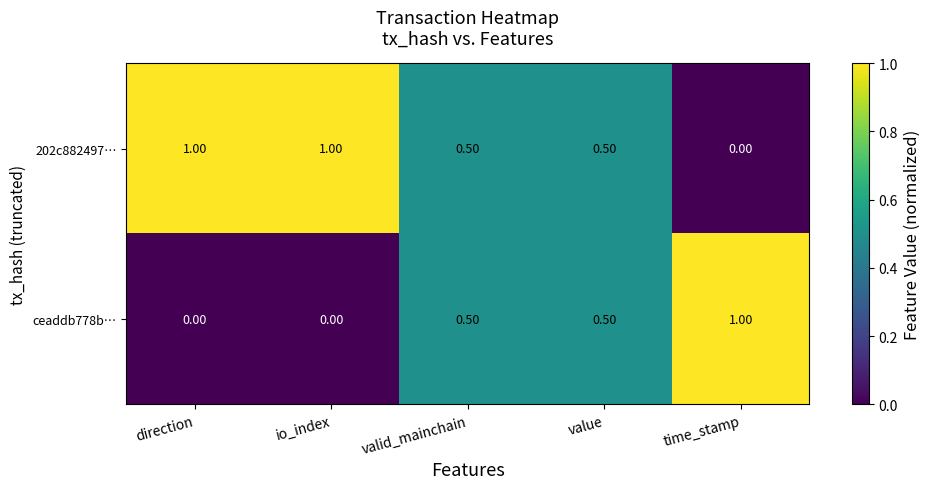

At direction, list the series in order from largest to smallest.

202c882497…, ceaddb778b…